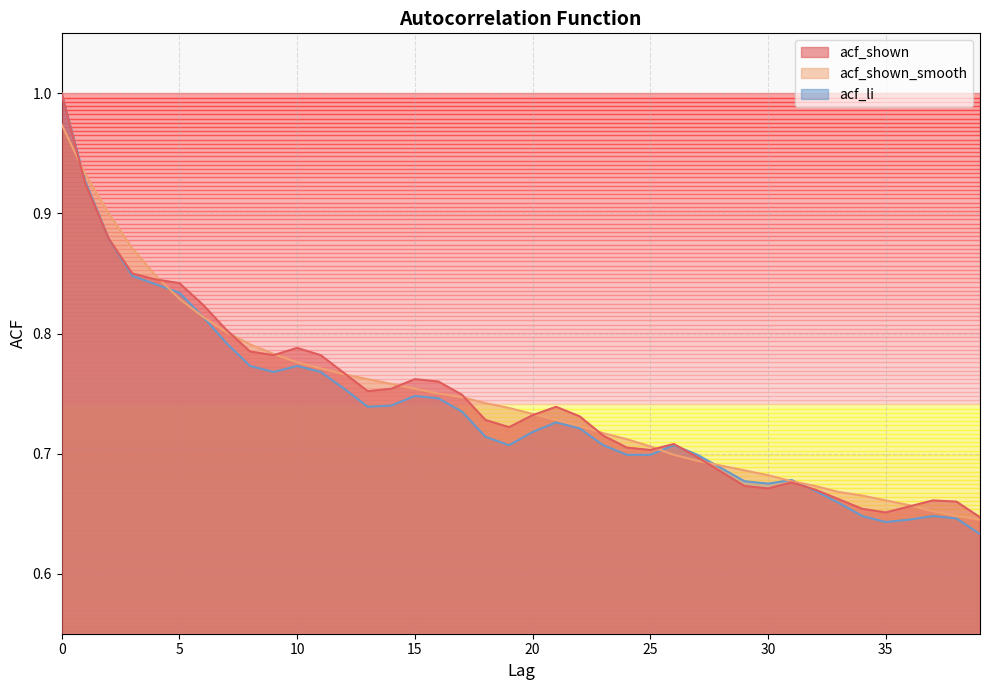

After their last crossing, which series has the higher values: acf_shown or acf_shown_smooth?

acf_shown